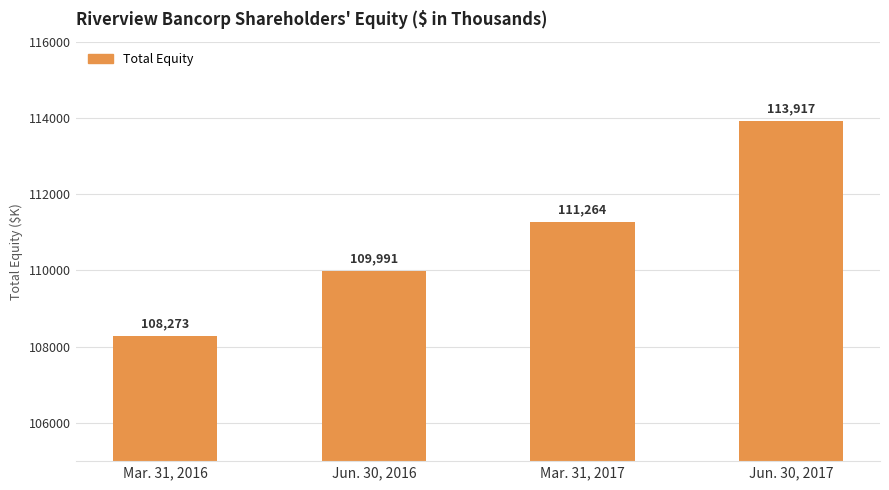

What is the maximum value shown in the chart?

113917